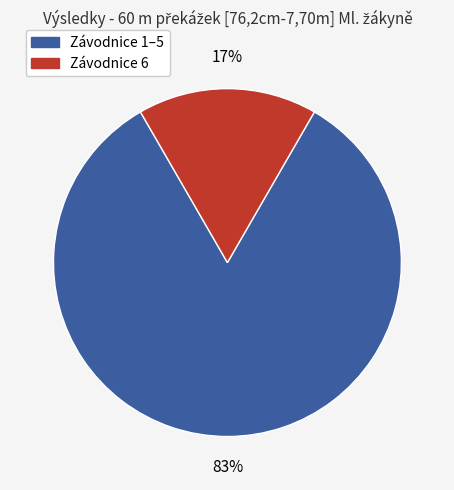

Does any single category account for the majority?

Yes